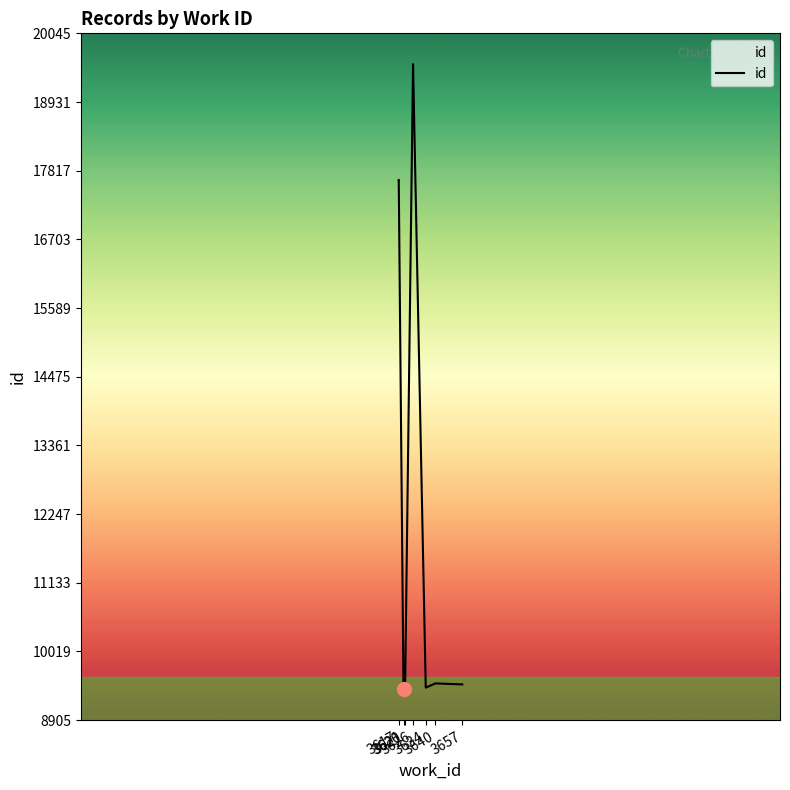

What is the difference between the second highest and second lowest values?

8263